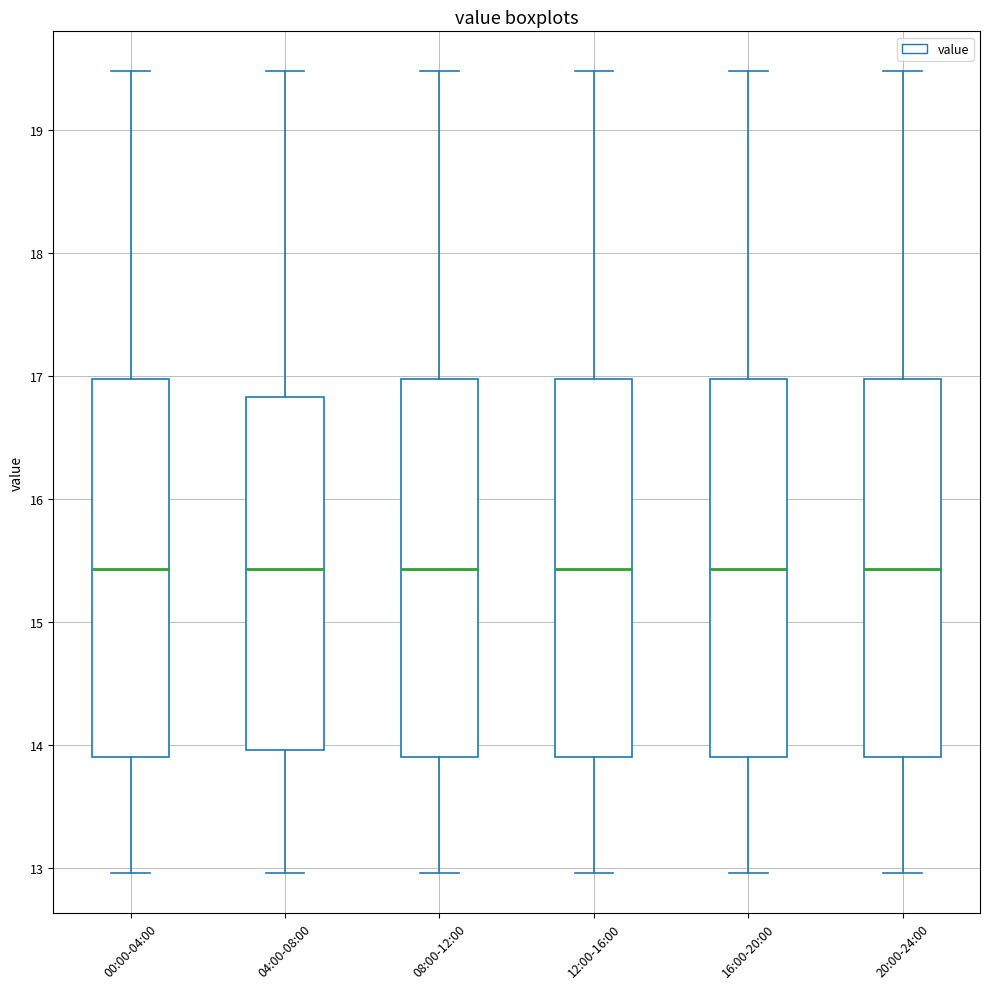

Reading left to right, read every box against the y-axis: the position of its median line, the range the box covers, and the ends of its whiskers. The values are not printed on the chart, so give them approximately, as read against the axis.

00:00-04:00: median 15.4, box 13.9 to 17.0, whiskers 13.0 to 19.5
04:00-08:00: median 15.4, box 14.0 to 16.8, whiskers 13.0 to 19.5
08:00-12:00: median 15.4, box 13.9 to 17.0, whiskers 13.0 to 19.5
12:00-16:00: median 15.4, box 13.9 to 17.0, whiskers 13.0 to 19.5
16:00-20:00: median 15.4, box 13.9 to 17.0, whiskers 13.0 to 19.5
20:00-24:00: median 15.4, box 13.9 to 17.0, whiskers 13.0 to 19.5